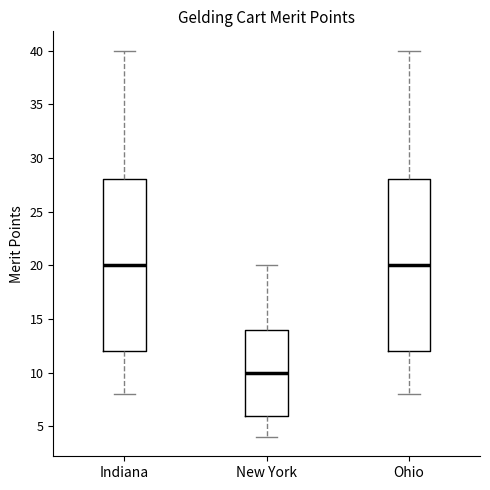

Where does the median line of the box for Ohio sit on the y-axis? The values are not printed on the chart, so give them approximately, as read against the axis.

20